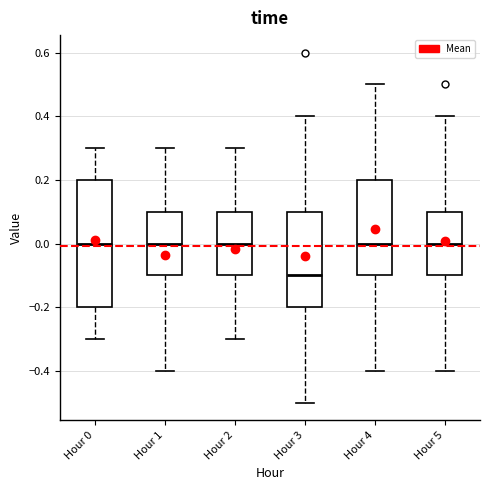

Reading left to right, transcribe this box plot: for each box, give where its median line is, the range the box spans, and where its two whiskers end, as read against the y-axis. The values are not printed on the chart, so give them approximately, as read against the axis.

Hour 0: median 0.0, box -0.2 to 0.2, whiskers -0.3 to 0.3
Hour 1: median 0.0, box -0.1 to 0.1, whiskers -0.4 to 0.3
Hour 2: median 0.0, box -0.1 to 0.1, whiskers -0.3 to 0.3
Hour 3: median -0.1, box -0.2 to 0.1, whiskers -0.5 to 0.4
Hour 4: median 0.0, box -0.1 to 0.2, whiskers -0.4 to 0.5
Hour 5: median 0.0, box -0.1 to 0.1, whiskers -0.4 to 0.4